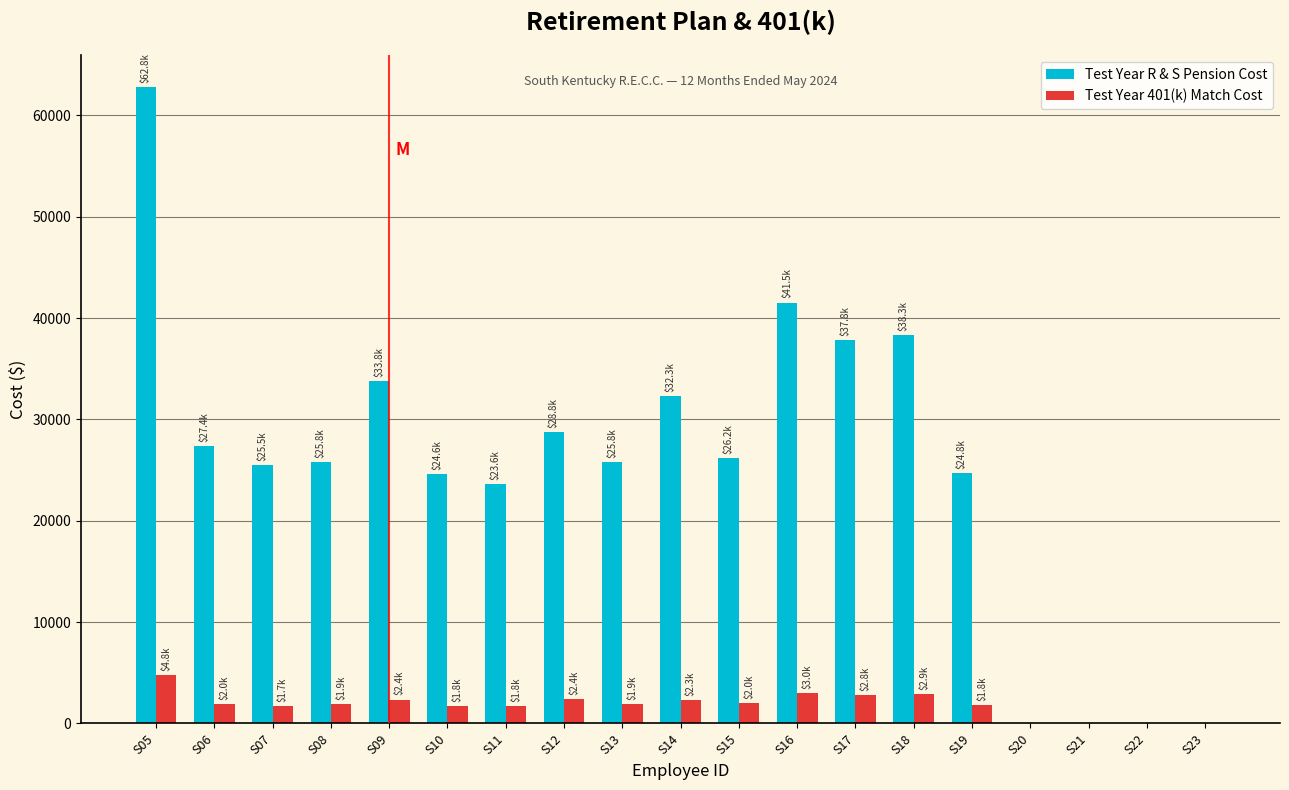

Count the number of categories in the chart.

19